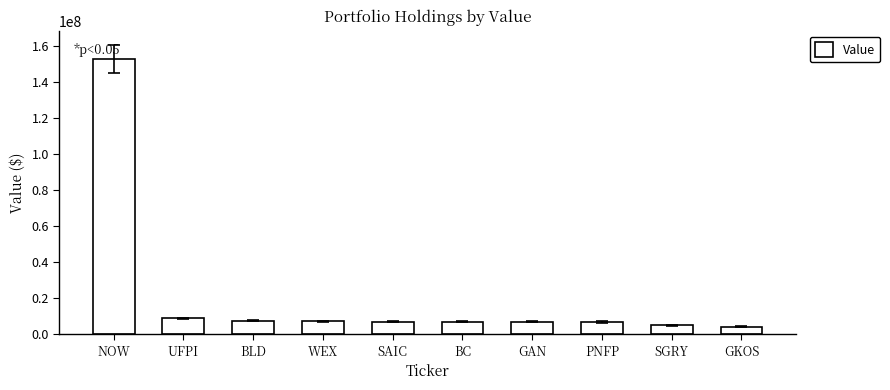

At which label does the data first exceed 6979000?

NOW